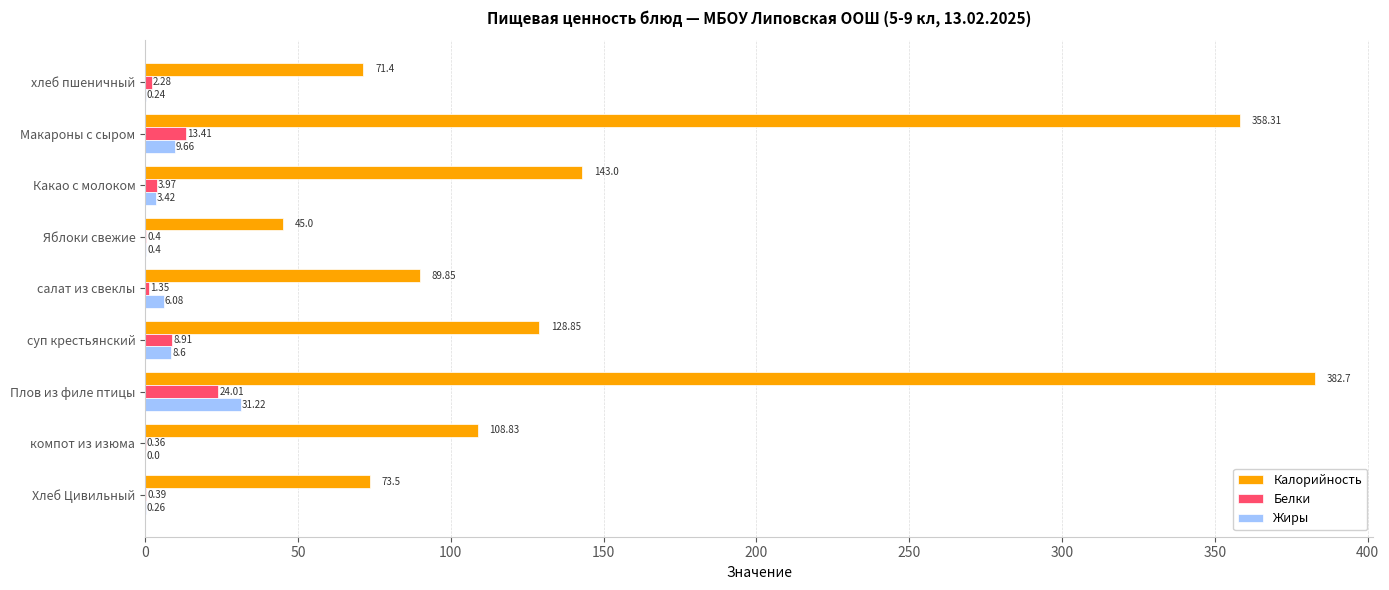

Which label corresponds to the largest value in the chart?

Плов из филе птицы